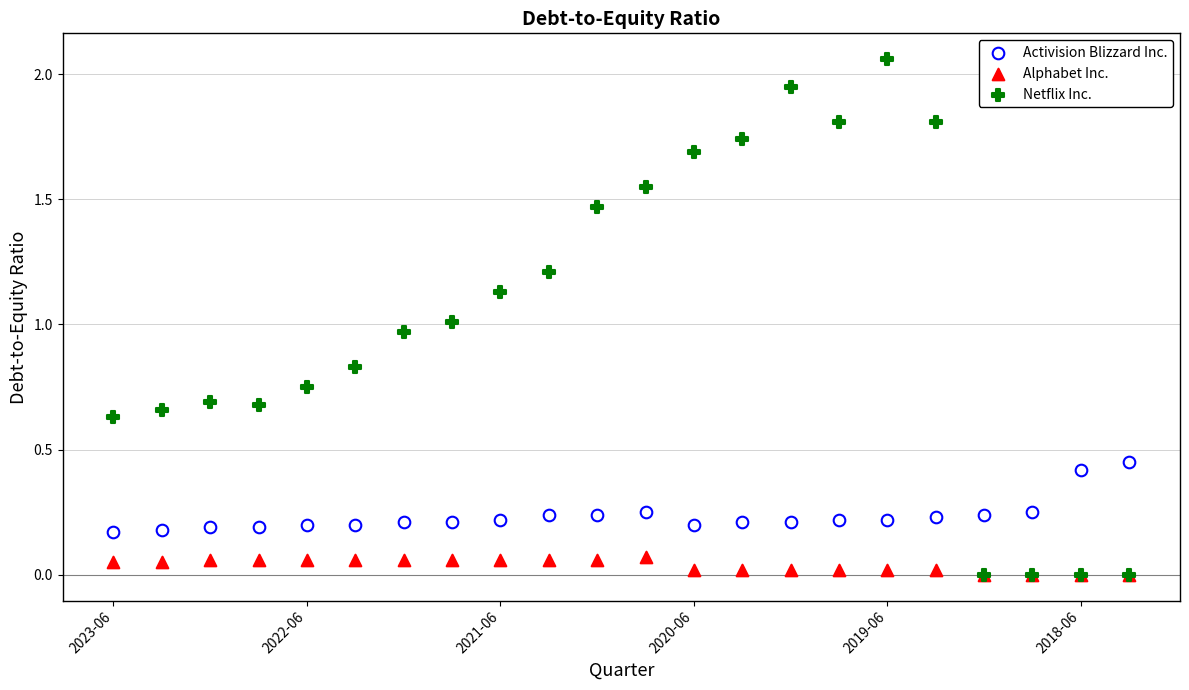

What are all the series names shown in the legend?

Activision Blizzard Inc., Alphabet Inc., Netflix Inc.